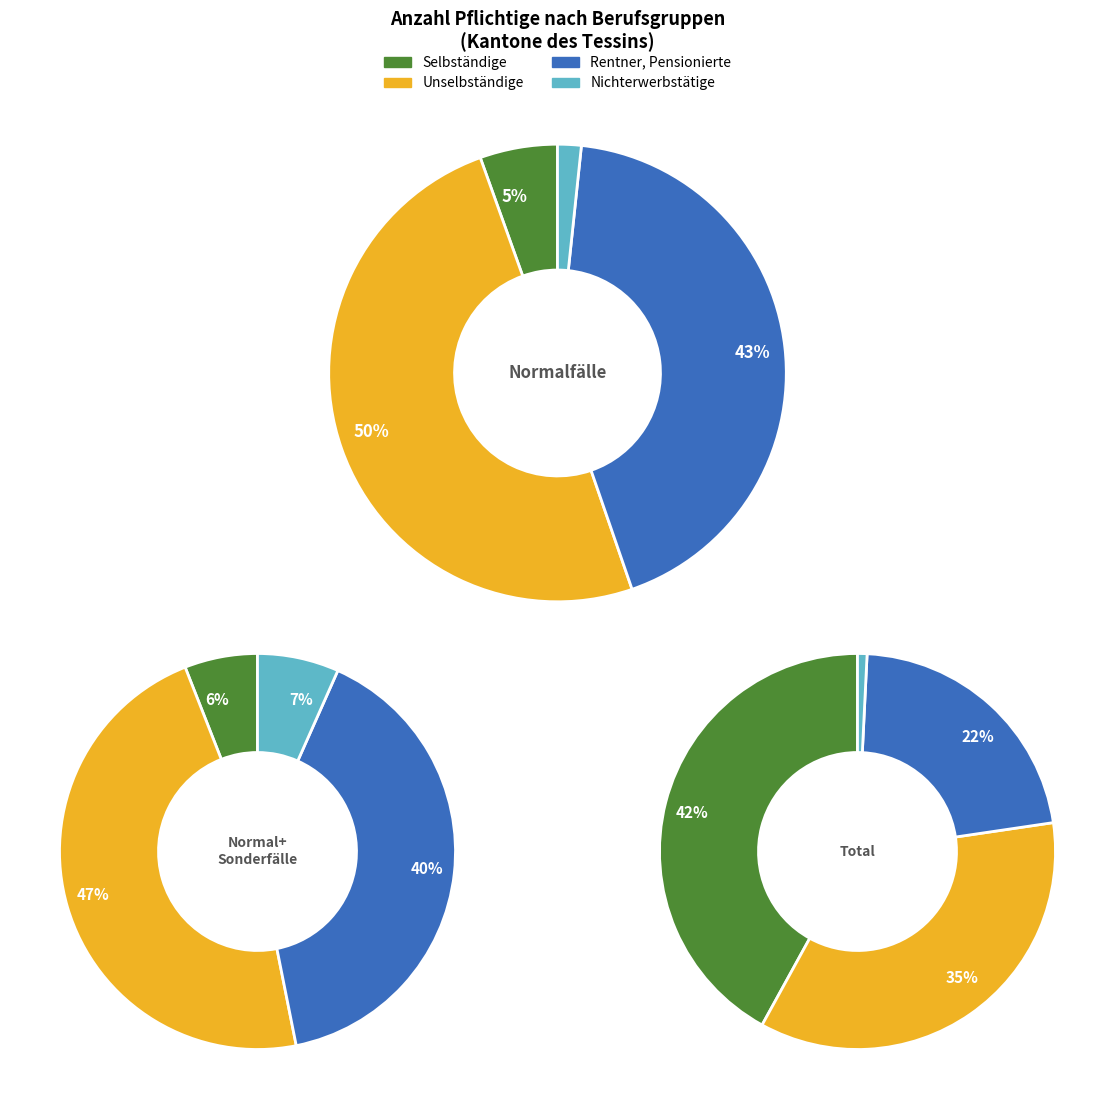

Is it true that Normal- und Sonderfälle is 36% of the pie?

False